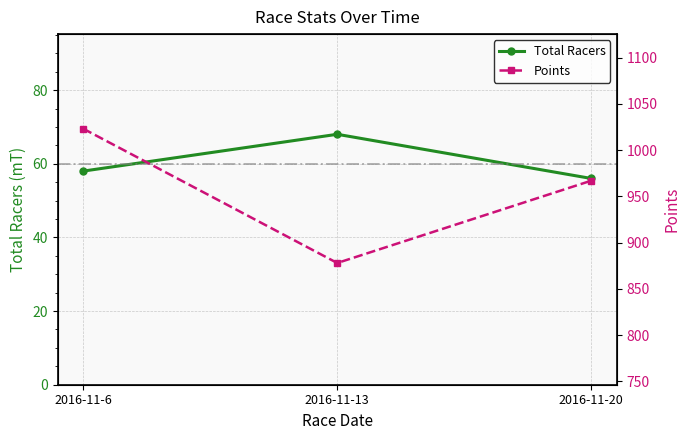

Which series changed the most between 2016-11-6 and 2016-11-20?

Points